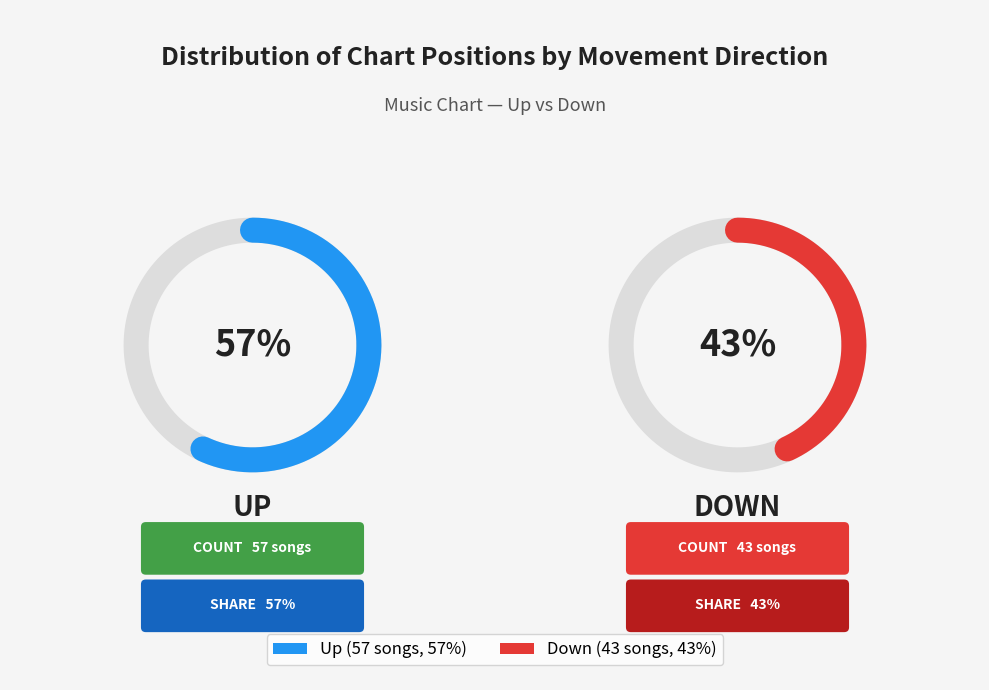

Is it true that up is 66% of the pie?

False